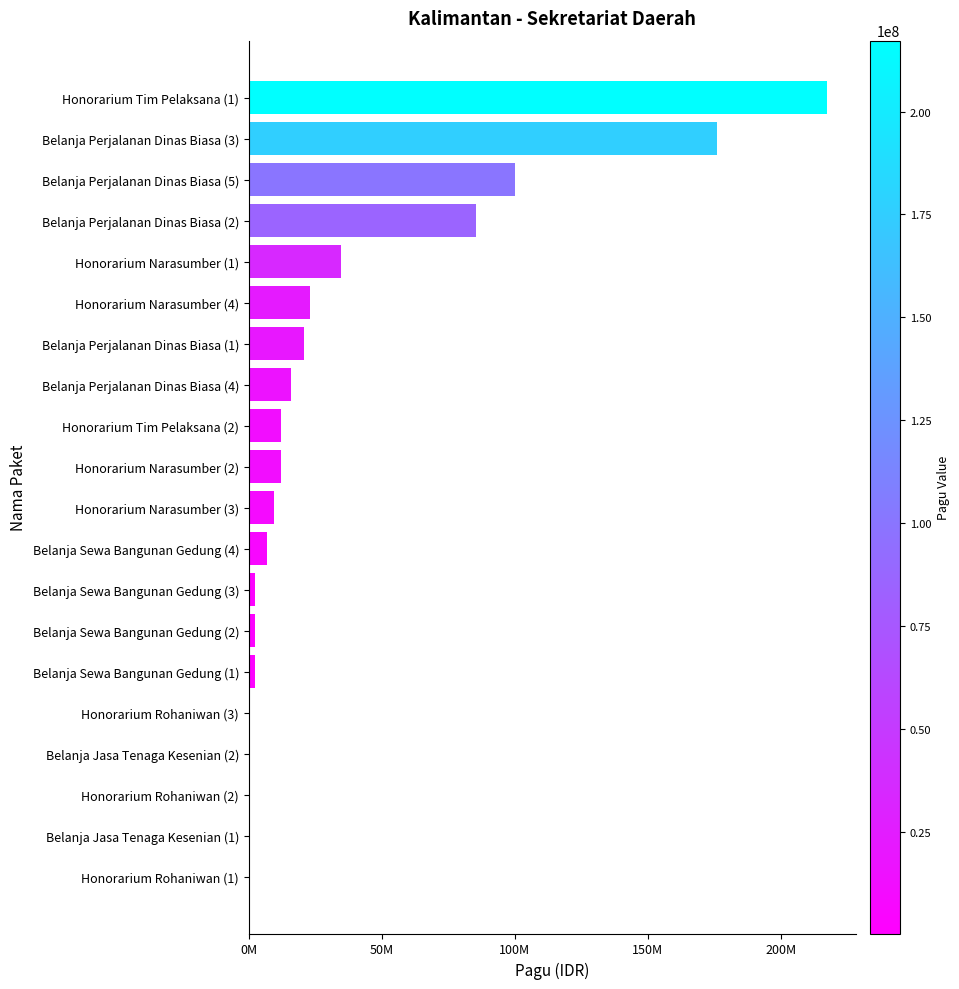

Are the bars horizontal?

Yes